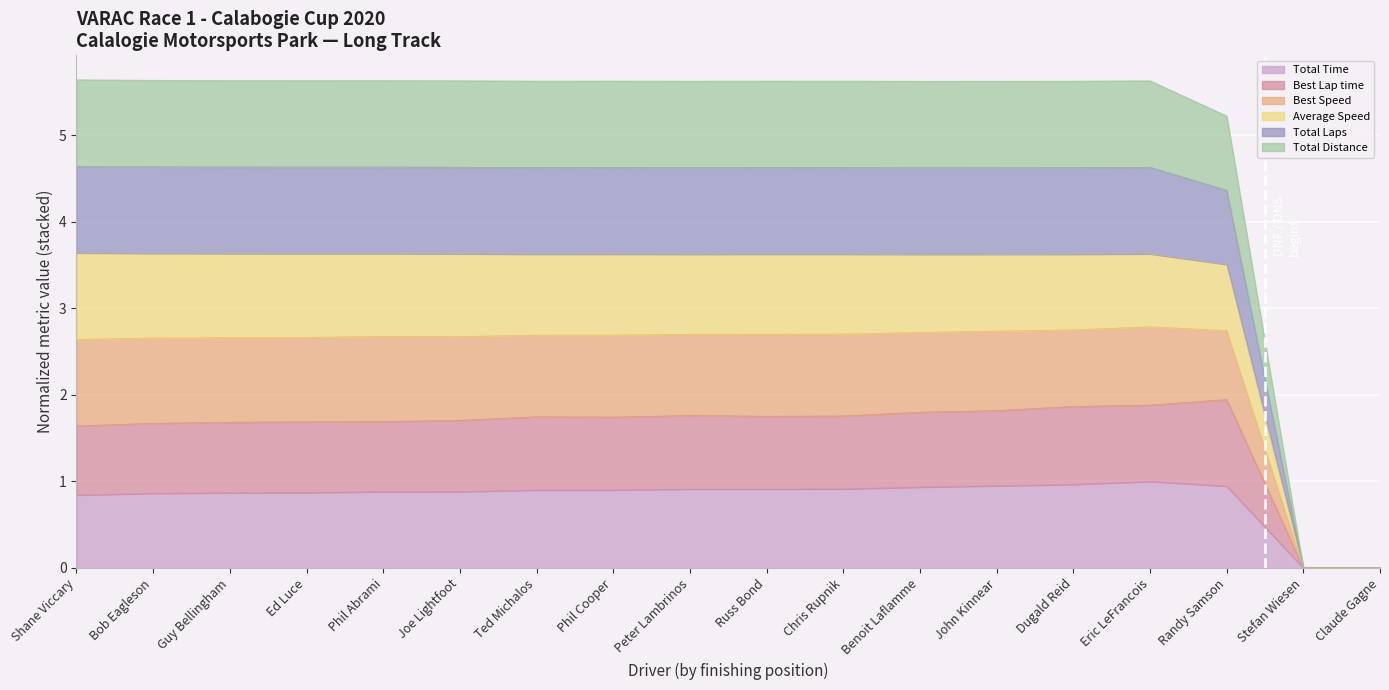

True or false: Total Time and Best Lap time cross at least once.

False